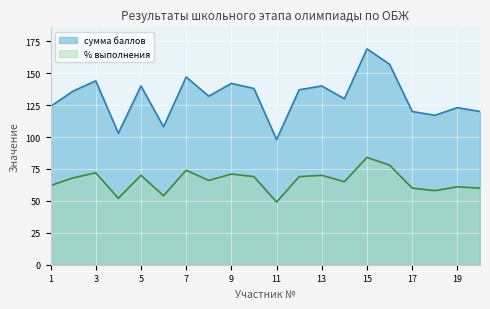

Is the value of % выполнения at 4 greater than the value of сумма баллов at 9?

No